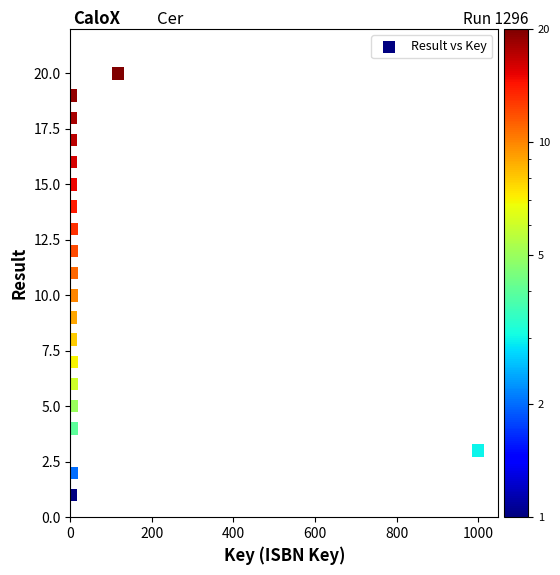

What is the range of Y values (max minus min)?

19